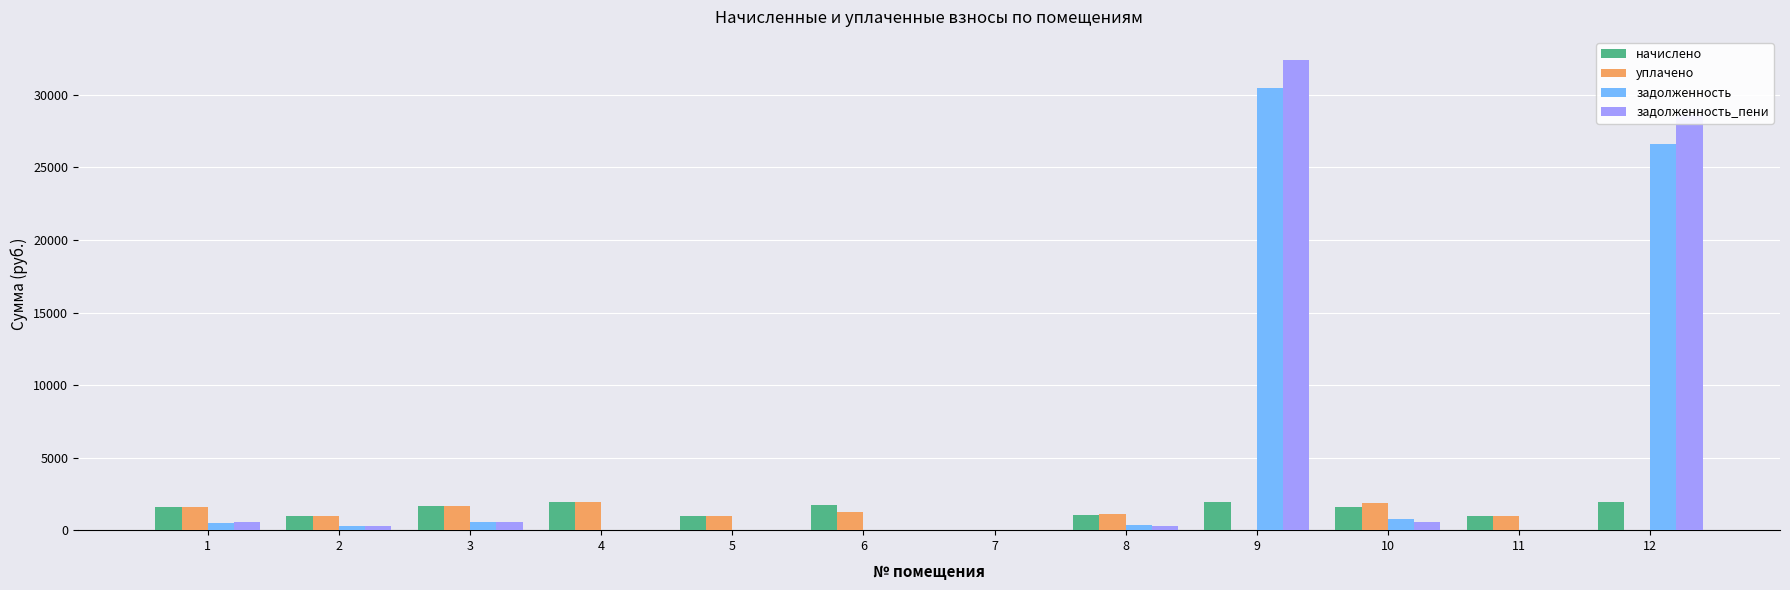

Is it true that уплачено equals 661.5 at 3?

False